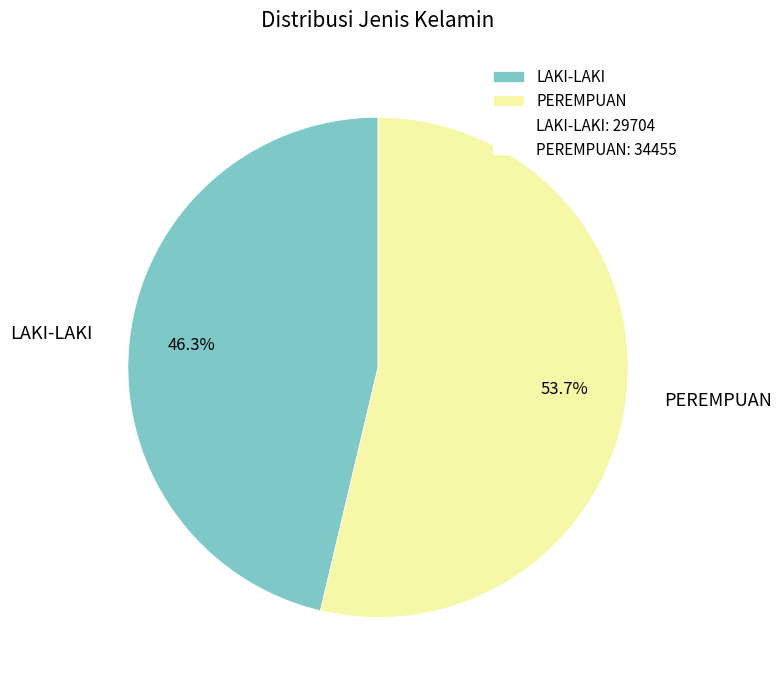

Which category has the smallest portion of the pie?

LAKI-LAKI